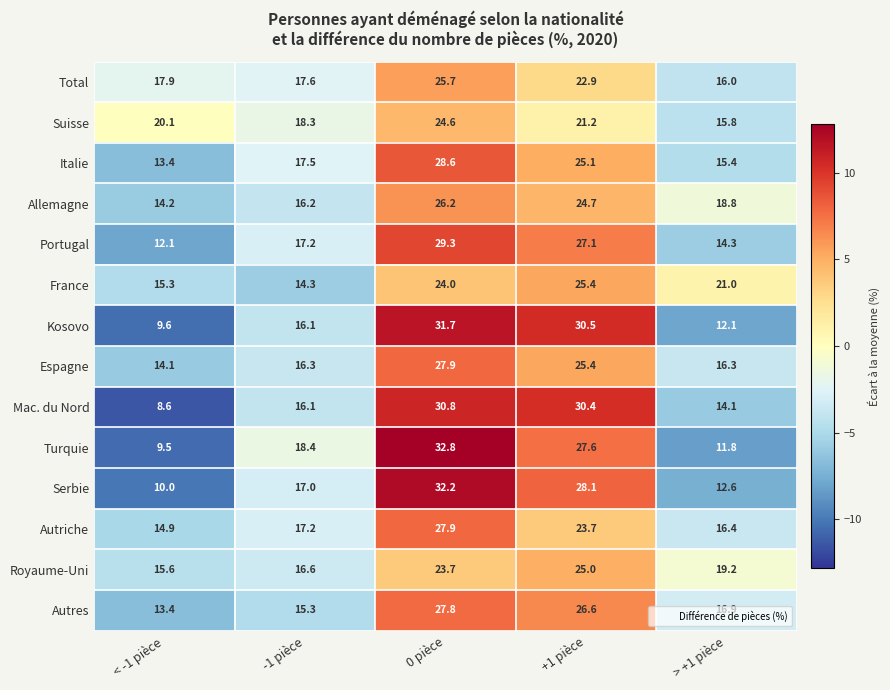

What is the difference between the maximum and second lowest values in the Mac. du Nord series?

16.7